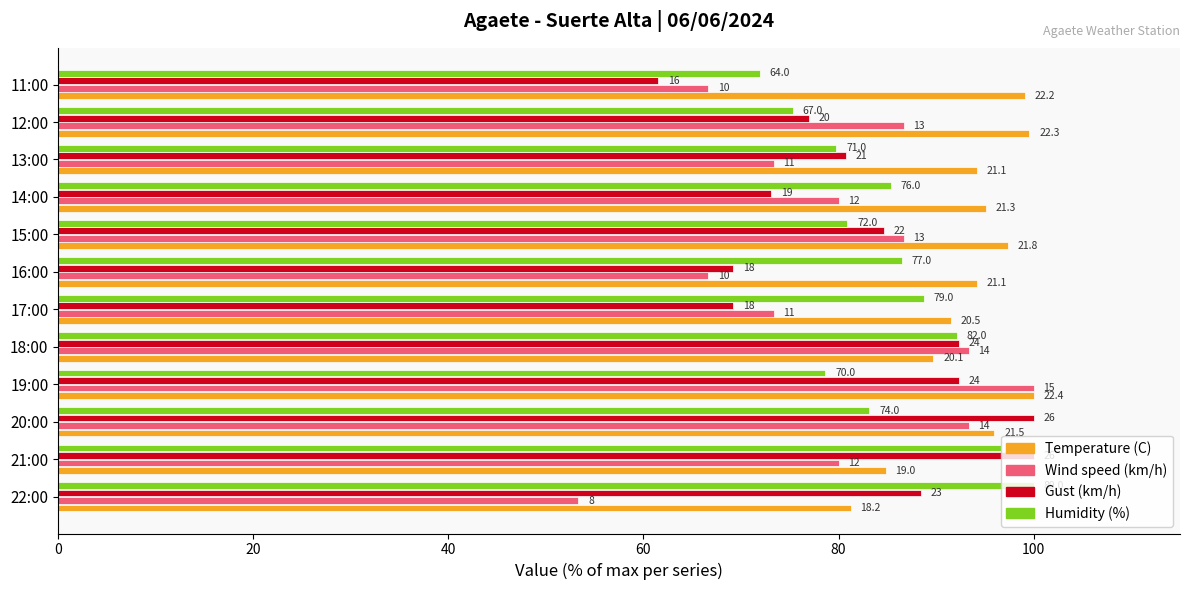

What are all the series names shown in the legend?

Temperature (C), Wind speed (km/h), Gust (km/h), Humidity (%)